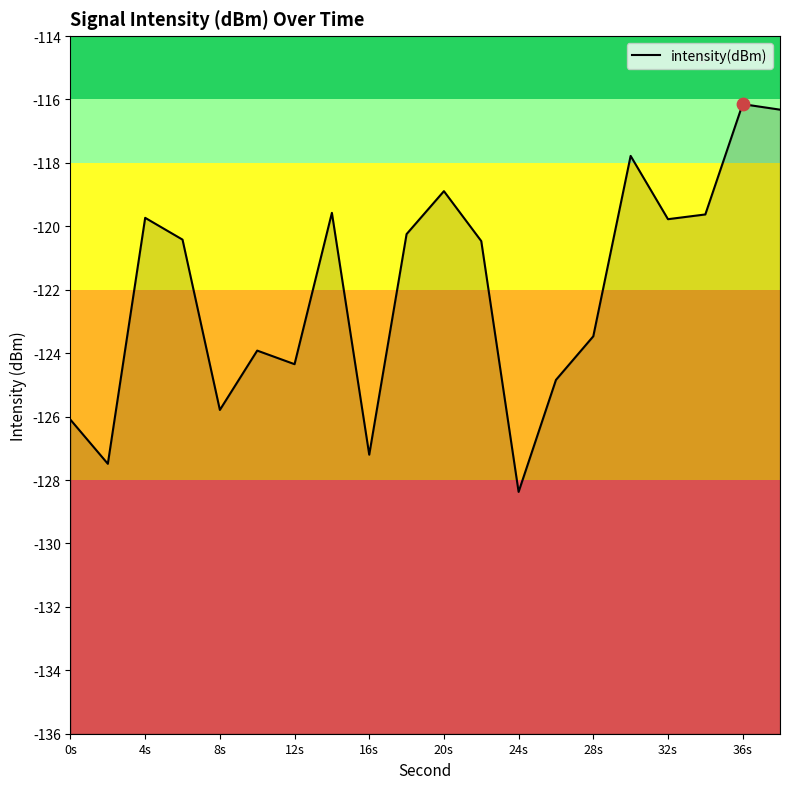

What is the change in value from 24s to 28s?

+4.9